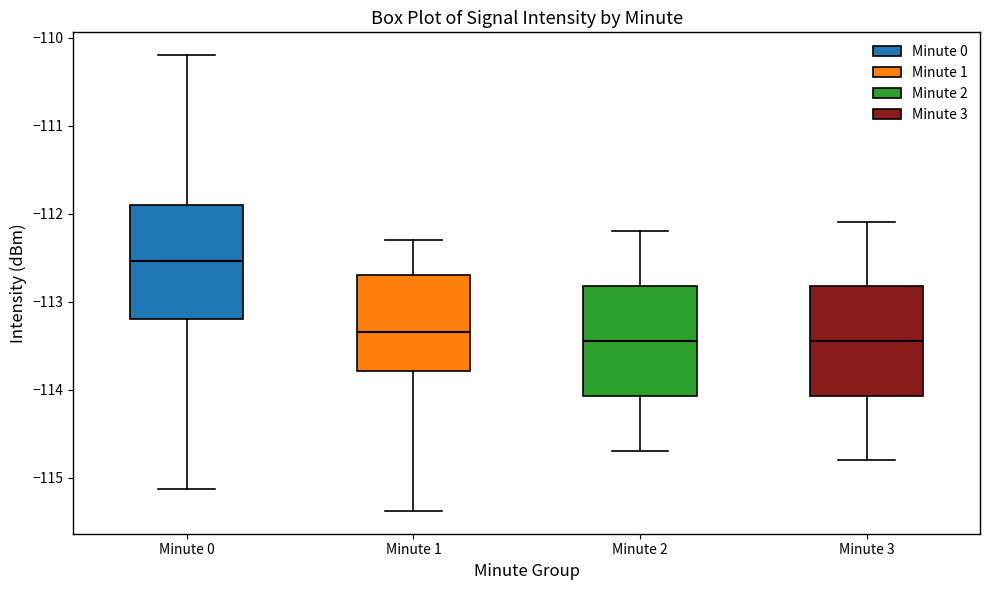

Reading left to right, read every box against the y-axis: the position of its median line, the range the box covers, and the ends of its whiskers. The values are not printed on the chart, so give them approximately, as read against the axis.

Minute 0: median -112.5, box -113.2 to -111.9, whiskers -115.1 to -110.2
Minute 1: median -113.3, box -113.8 to -112.7, whiskers -115.4 to -112.3
Minute 2: median -113.4, box -114.1 to -112.8, whiskers -114.7 to -112.2
Minute 3: median -113.4, box -114.1 to -112.8, whiskers -114.8 to -112.1